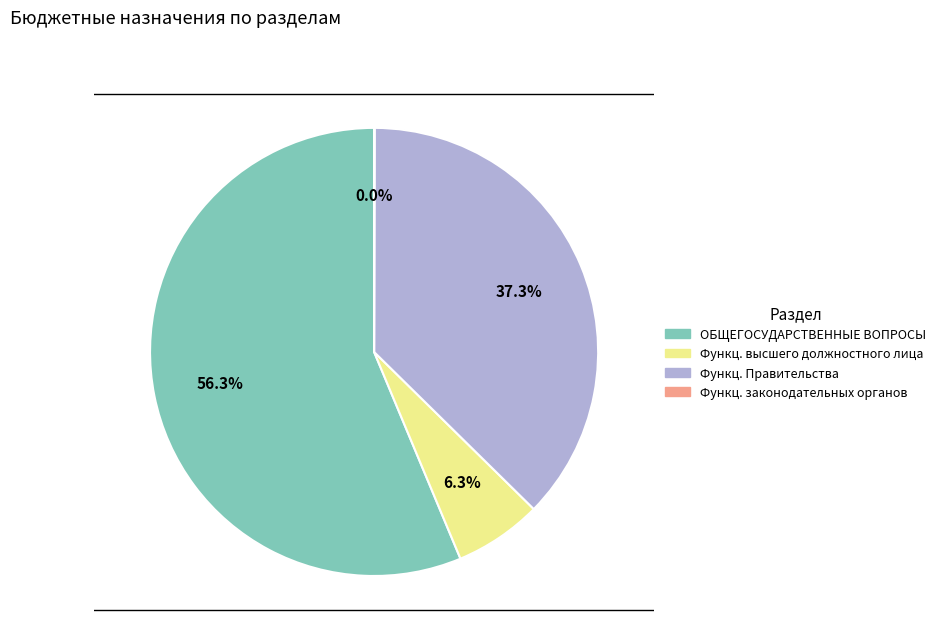

What is the largest slice in the pie chart?

ОБЩЕГОСУДАРСТВЕННЫЕ ВОПРОСЫ